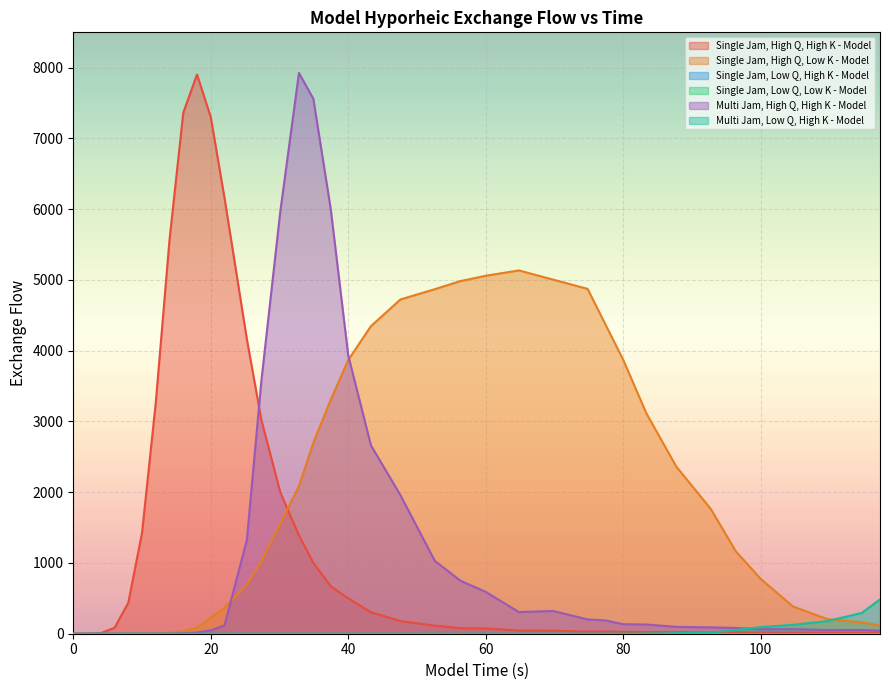

Does the chart display data point markers on the line(s)?

No